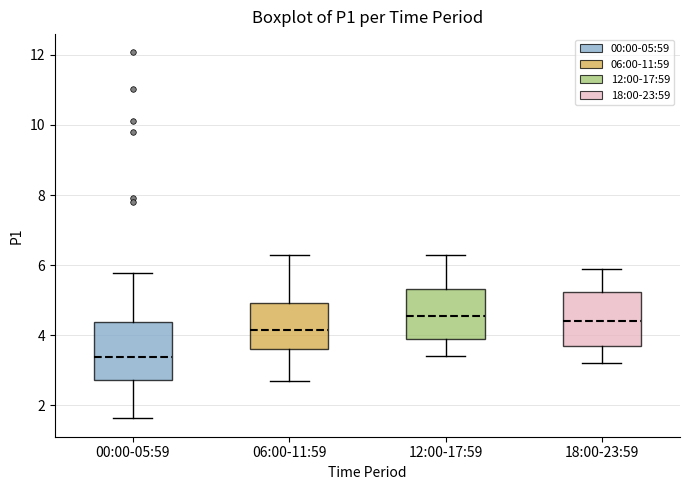

Which box's median line is the lowest?

00:00-05:59